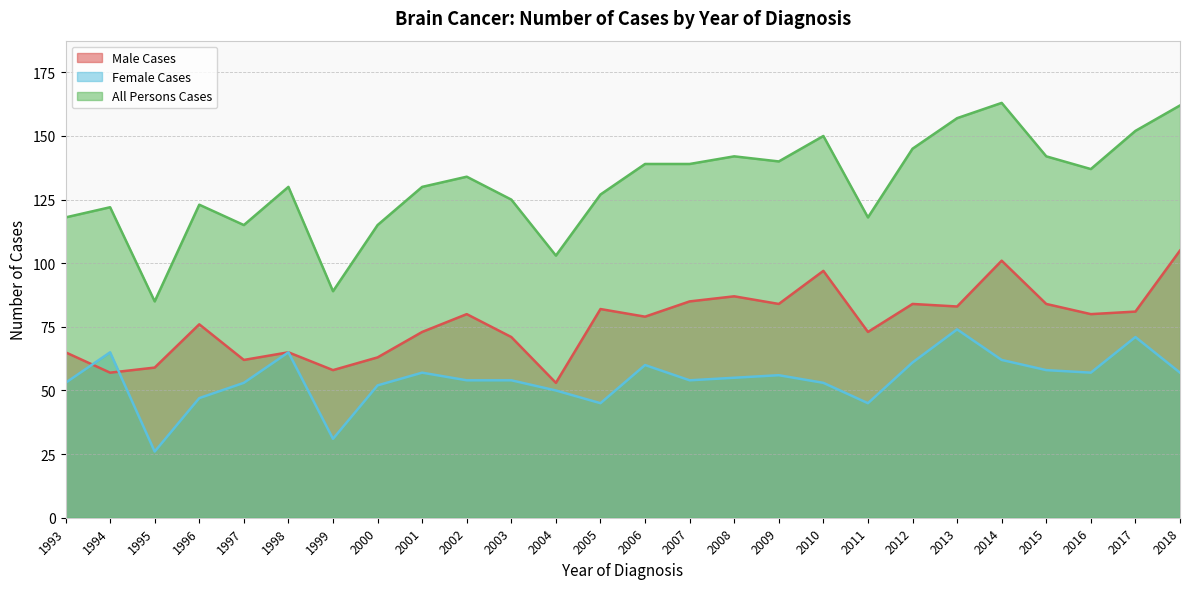

The value of All Persons Cases at 2010 is 150. True or false?

True